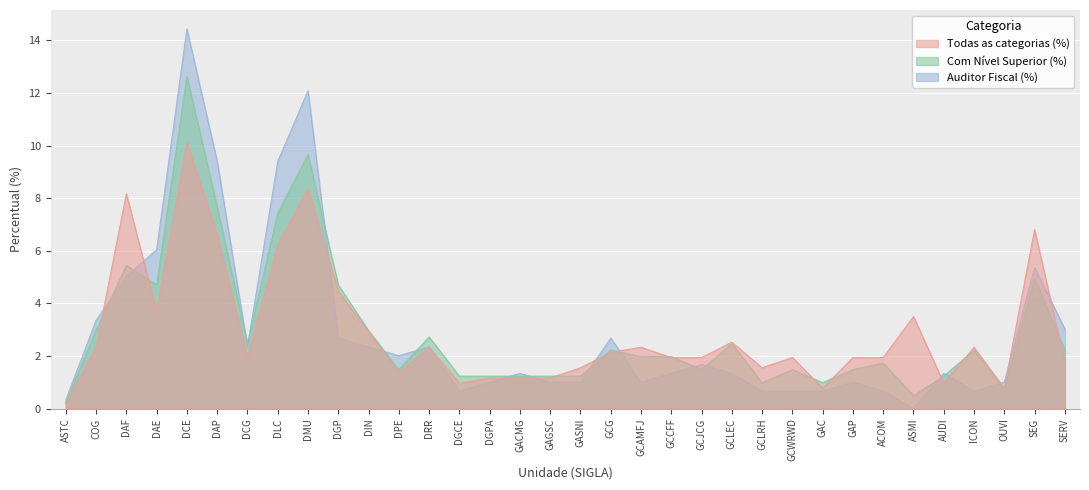

Reading left to right, extract all data points from this chart.

Todas as categorias (%): 0.2	2.3	8.2	3.7	10.1	6.6	1.9	6.2	8.4	4.5	2.9	1.4	2.3	1.0	1.2	1.2	1.2	1.6	2.1	2.3	1.9	1.9	2.5	1.6	1.9	0.8	1.9	1.9	3.5	1.0	2.3	0.8	6.8	1.8
Com Nível Superior (%): 0.2	3.0	5.4	4.7	12.6	7.7	2.5	7.4	9.7	4.7	3.0	1.5	2.7	1.2	1.2	1.2	1.2	1.2	2.2	2.0	2.0	1.5	2.5	1.0	1.5	1.0	1.5	1.7	0.5	1.2	2.2	0.7	5.0	2.2
Auditor Fiscal (%): 0.3	3.4	5.0	6.0	14.4	9.4	2.3	9.4	12.1	2.7	2.3	2.0	2.3	0.7	1.0	1.3	1.0	1.0	2.7	1.0	1.3	1.7	1.3	0.7	0.7	0.7	1.0	0.7	0.0	1.3	0.7	1.0	5.4	3.0